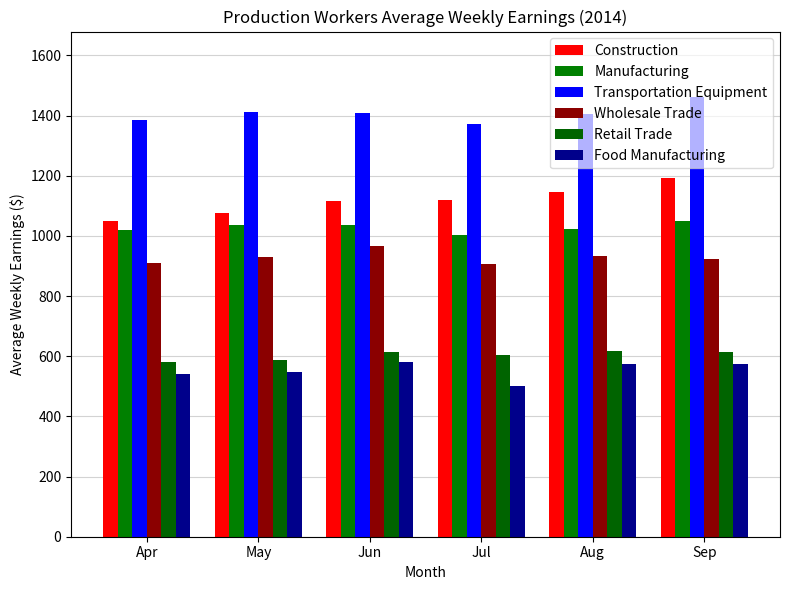

At Apr, list the series in order from smallest to largest.

Food Manufacturing, Retail Trade, Wholesale Trade, Manufacturing, Construction, Transportation Equipment